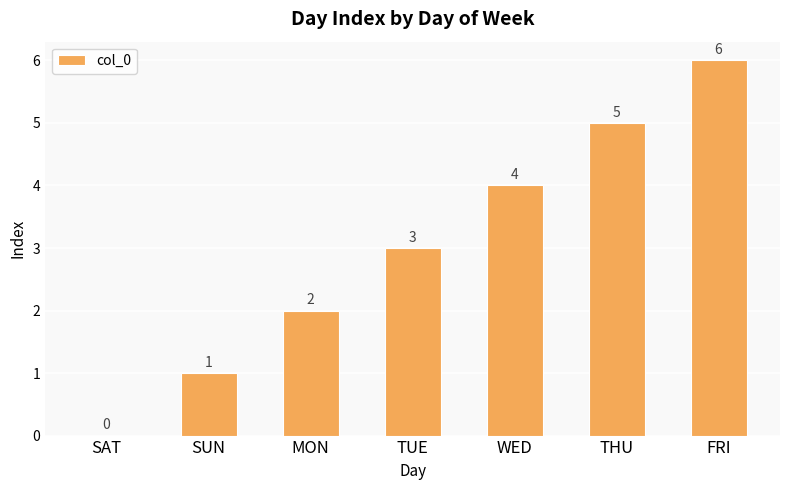

True or false: the data shows 1 at WED.

False